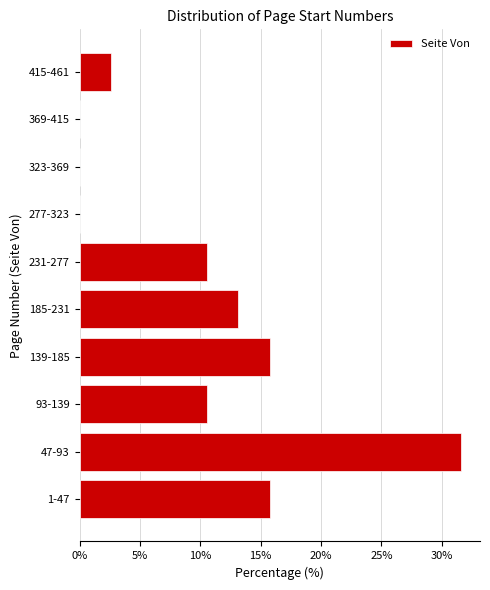

Reading top to bottom, what are all the values shown in this chart?

415-461=2.6	369-415=0.0	323-369=0.0	277-323=0.0	231-277=10.5	185-231=13.2	139-185=15.8	93-139=10.5	47-93=31.6	1-47=15.8